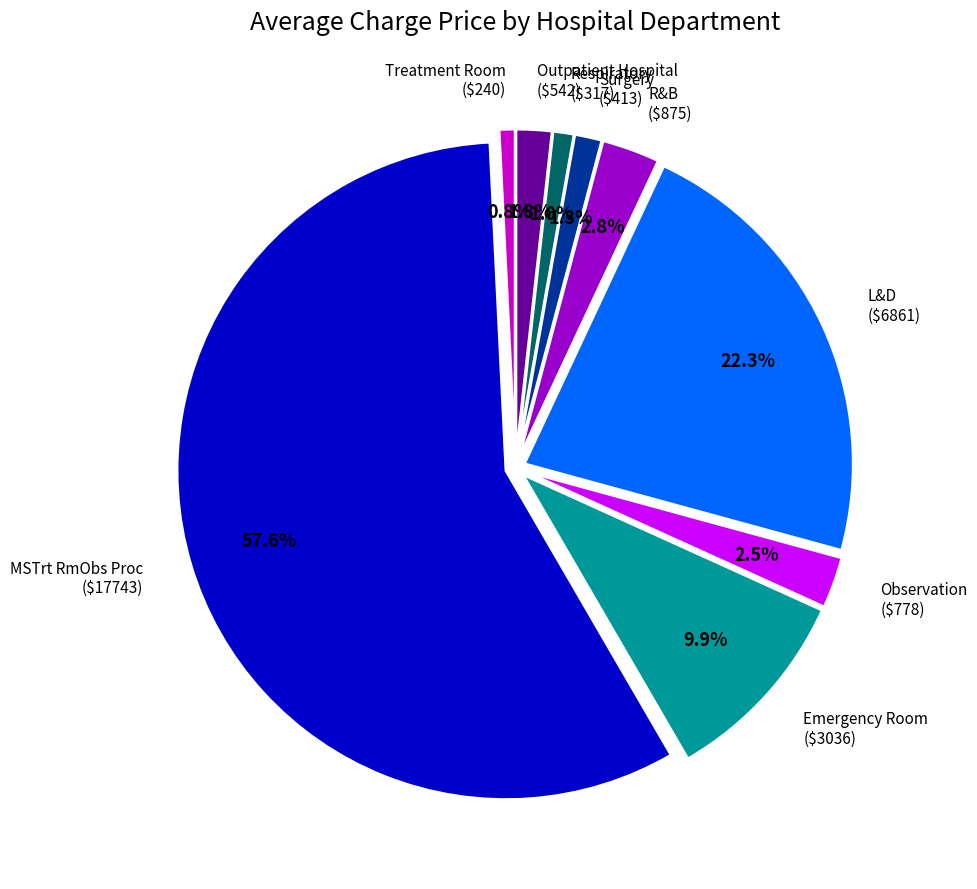

Does Surgery account for over 50% of the chart?

No